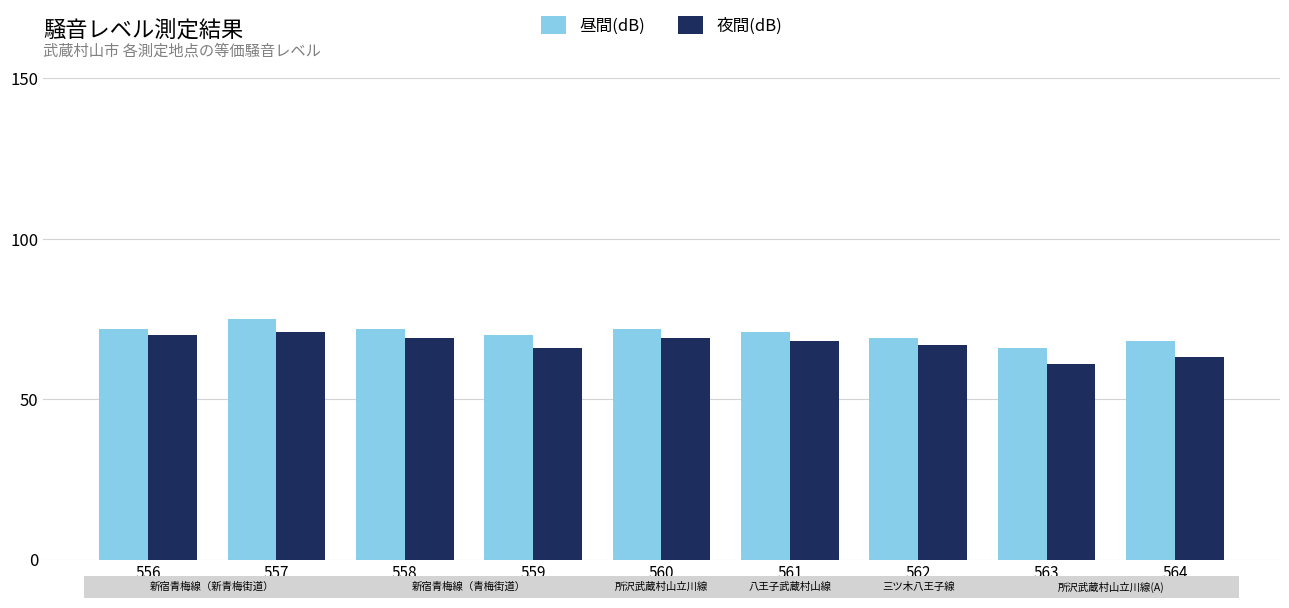

What is the minimum value for 夜間(dB)?

61